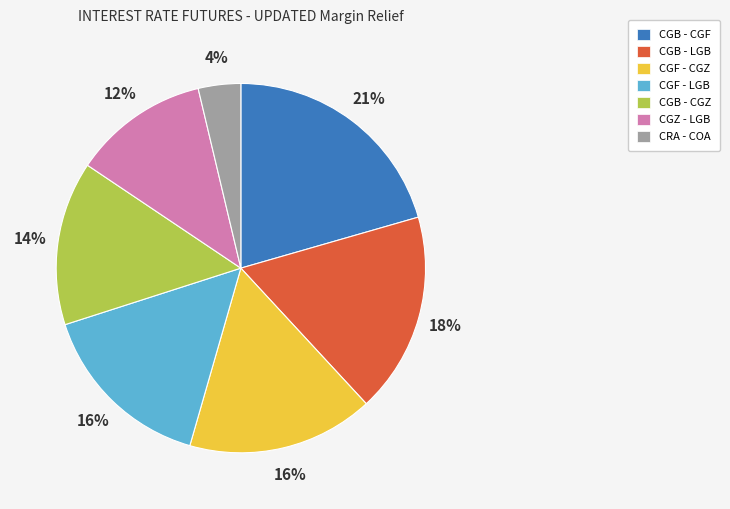

What percentage is the CGF - LGB slice, to the nearest percent?

16%